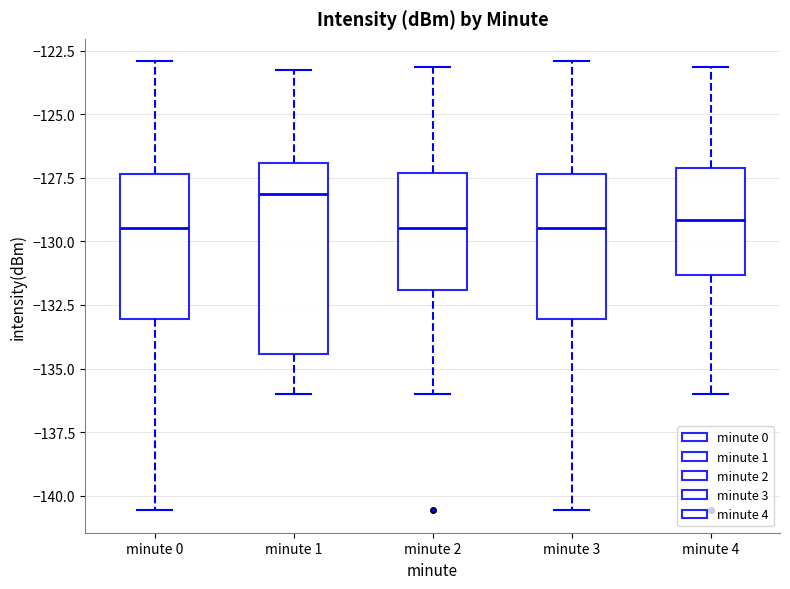

Which box is the tallest, from its lower edge to its upper edge?

minute 1